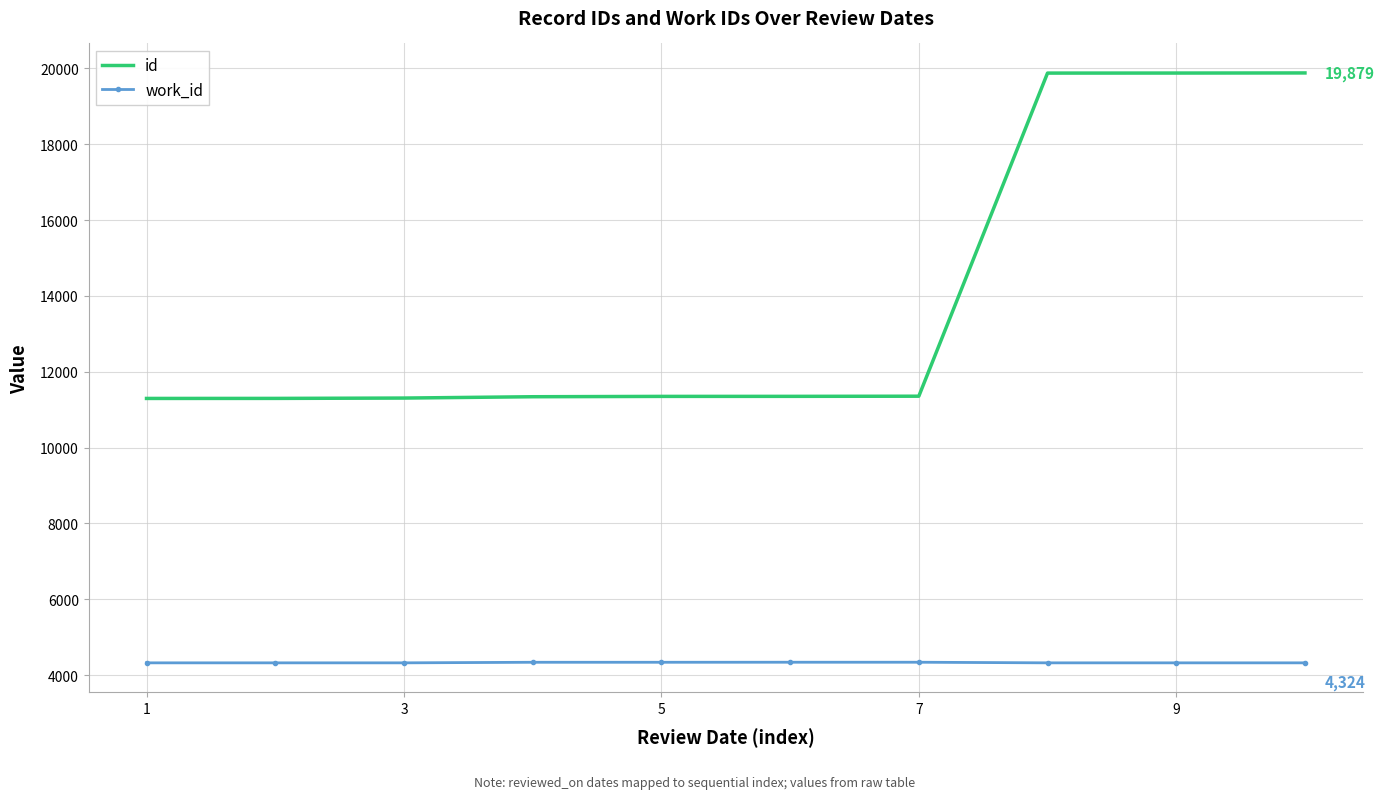

Rank the series by their maximum value, from highest to lowest.

id, work_id